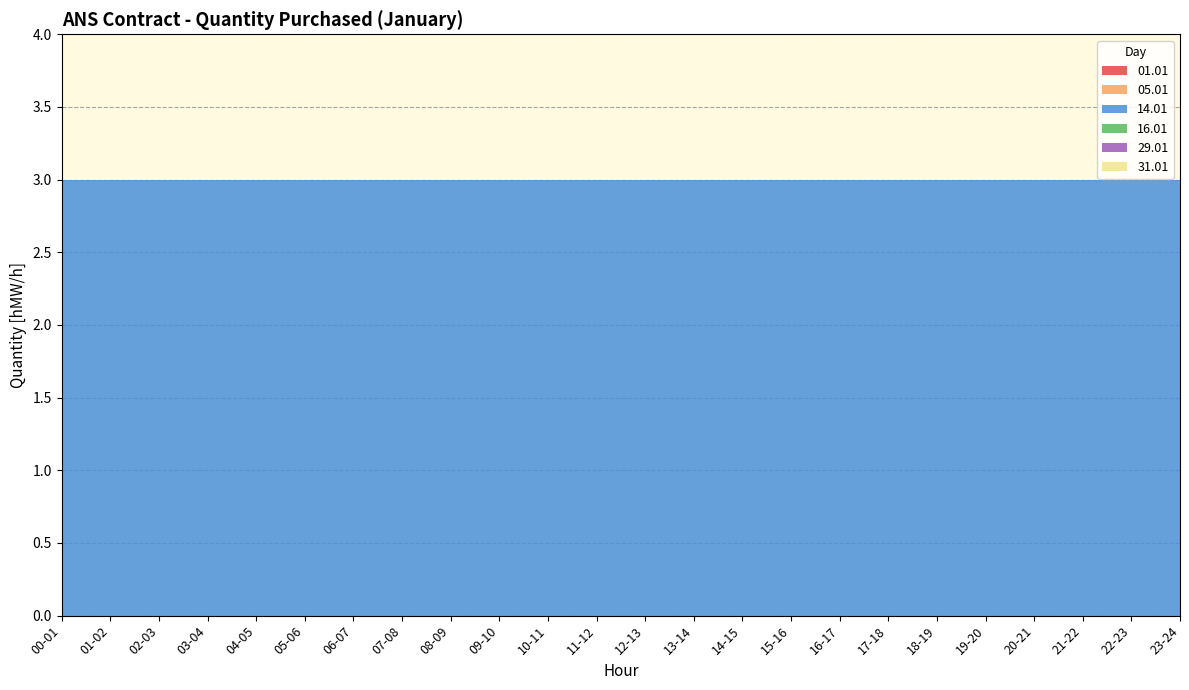

Reading right to left, what are all the values shown in this chart?

01.01: 23-24=0	22-23=0	21-22=0	20-21=0	19-20=0	18-19=0	17-18=0	16-17=0	15-16=0	14-15=0	13-14=0	12-13=0	11-12=0	10-11=0	09-10=0	08-09=0	07-08=0	06-07=0	05-06=0	04-05=0	03-04=0	02-03=0	01-02=0	00-01=0
05.01: 23-24=0	22-23=0	21-22=0	20-21=0	19-20=0	18-19=0	17-18=0	16-17=0	15-16=0	14-15=0	13-14=0	12-13=0	11-12=0	10-11=0	09-10=0	08-09=0	07-08=0	06-07=0	05-06=0	04-05=0	03-04=0	02-03=0	01-02=0	00-01=0
14.01: 23-24=3	22-23=3	21-22=3	20-21=3	19-20=3	18-19=3	17-18=3	16-17=3	15-16=3	14-15=3	13-14=3	12-13=3	11-12=3	10-11=3	09-10=3	08-09=3	07-08=3	06-07=3	05-06=3	04-05=3	03-04=3	02-03=3	01-02=3	00-01=3
16.01: 23-24=0	22-23=0	21-22=0	20-21=0	19-20=0	18-19=0	17-18=0	16-17=0	15-16=0	14-15=0	13-14=0	12-13=0	11-12=0	10-11=0	09-10=0	08-09=0	07-08=0	06-07=0	05-06=0	04-05=0	03-04=0	02-03=0	01-02=0	00-01=0
29.01: 23-24=0	22-23=0	21-22=0	20-21=0	19-20=0	18-19=0	17-18=0	16-17=0	15-16=0	14-15=0	13-14=0	12-13=0	11-12=0	10-11=0	09-10=0	08-09=0	07-08=0	06-07=0	05-06=0	04-05=0	03-04=0	02-03=0	01-02=0	00-01=0
31.01: 23-24=0	22-23=0	21-22=0	20-21=0	19-20=0	18-19=0	17-18=0	16-17=0	15-16=0	14-15=0	13-14=0	12-13=0	11-12=0	10-11=0	09-10=0	08-09=0	07-08=0	06-07=0	05-06=0	04-05=0	03-04=0	02-03=0	01-02=0	00-01=0